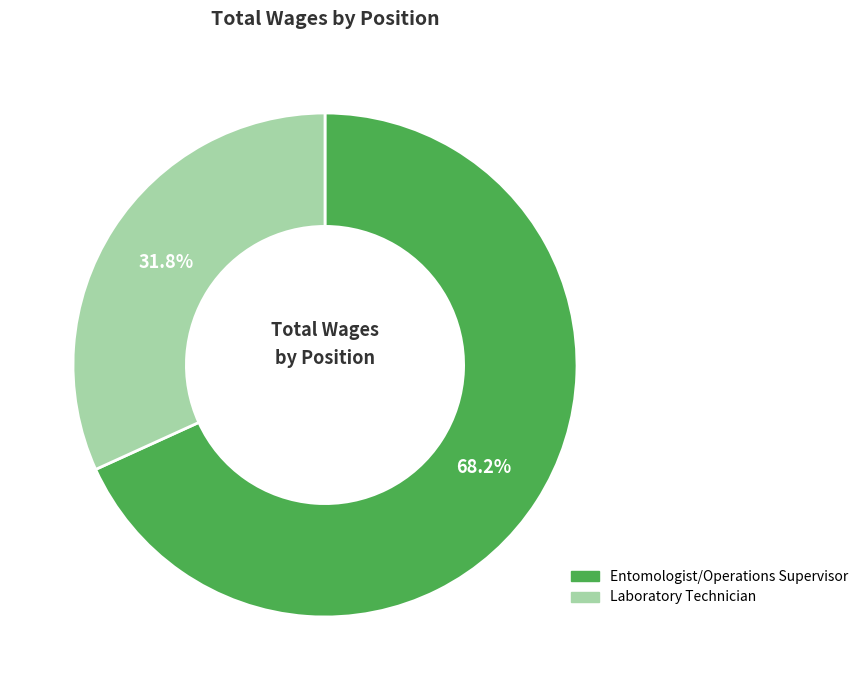

Which category accounts for the majority?

Entomologist/Operations Supervisor